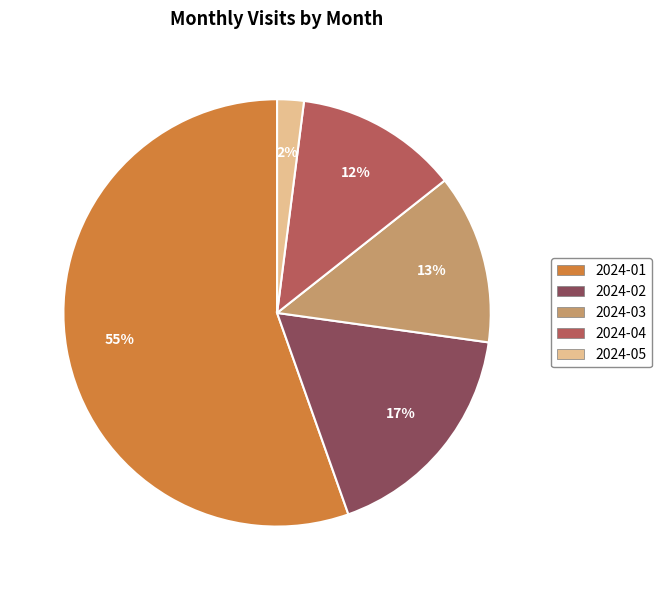

How many slices are in this pie chart?

5